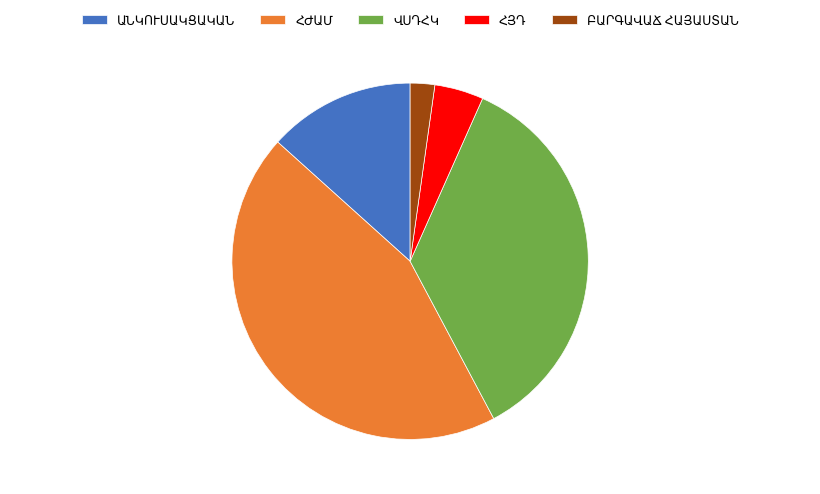

Is there a majority slice in this chart?

No